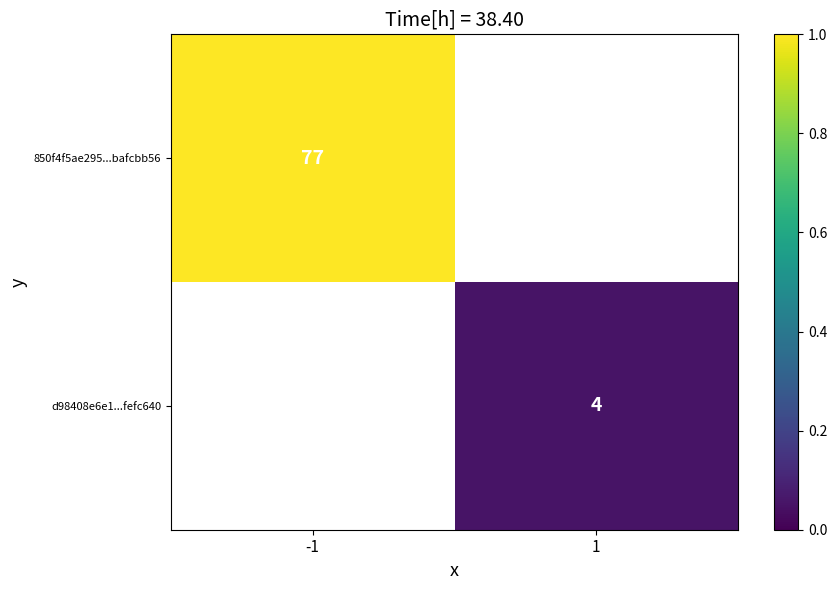

Is the value of d98408e6e1...fefc640 at 1 greater than the value of 850f4f5ae295...bafcbb56 at -1?

No